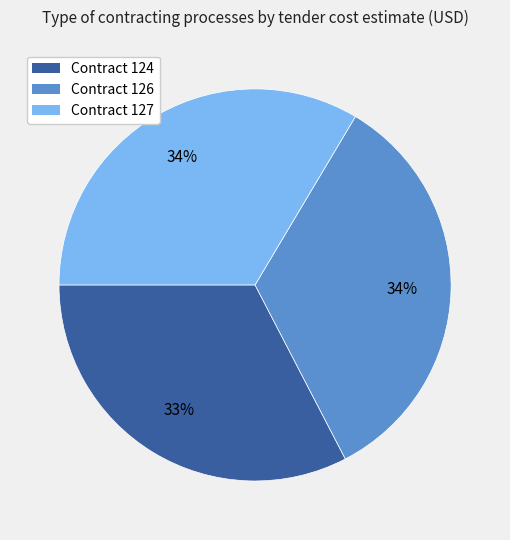

Is there any slice that represents more than half of the pie?

No